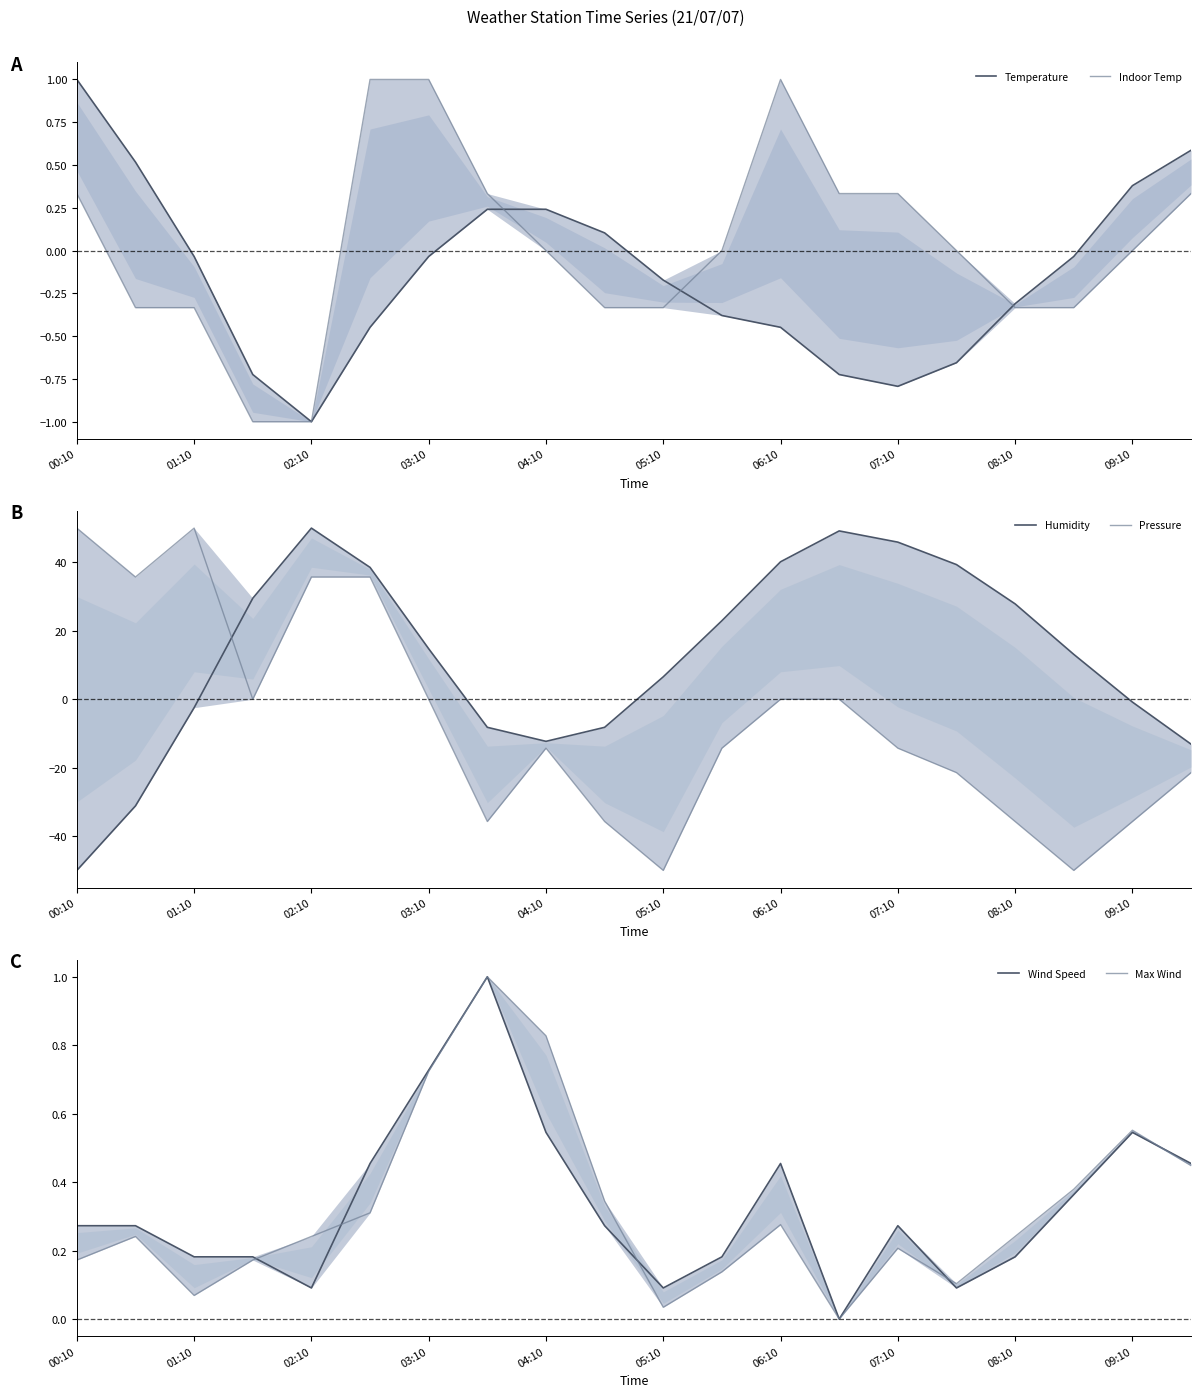

Count the number of data series in this chart.

6